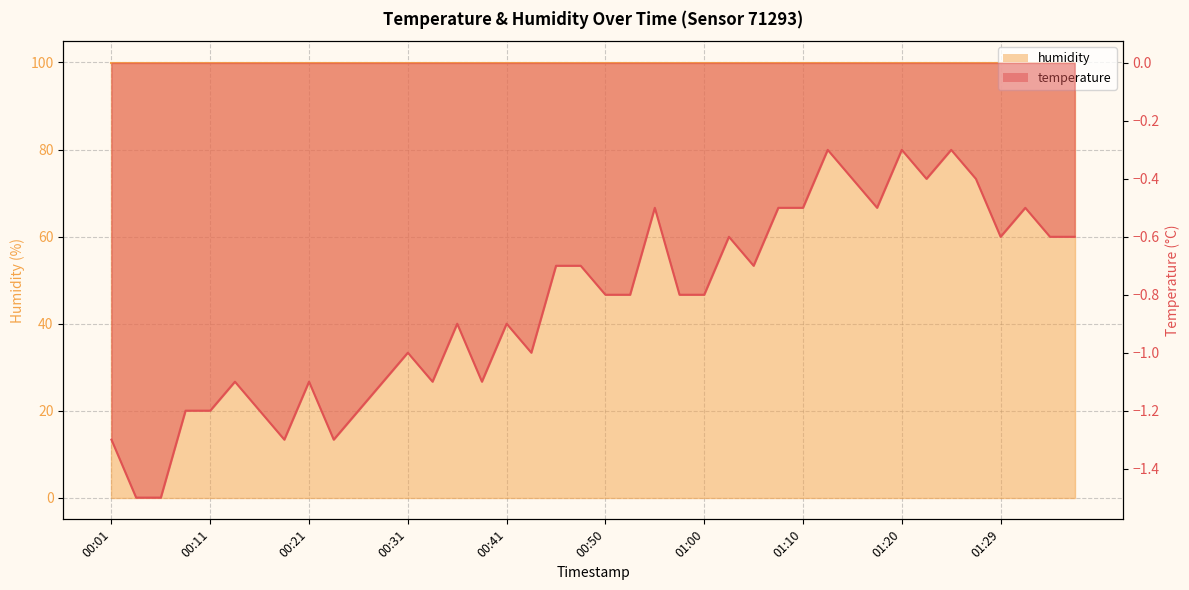

What is the label of the 11th point from the left?

00:26